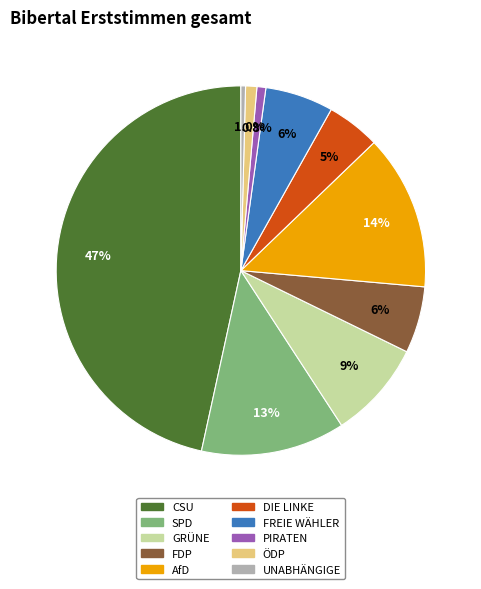

Approximately how many times larger is the value at CSU compared to FDP?

8.0